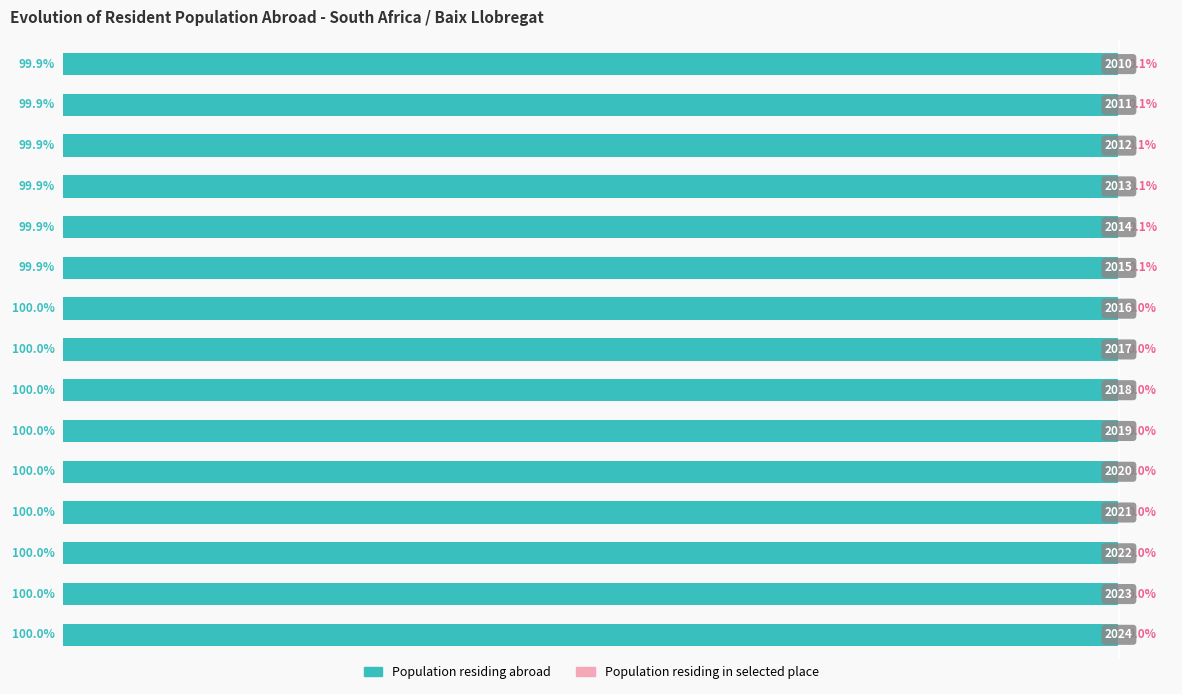

Is it true that Population residing in selected place equals 0.0 at 2?

True